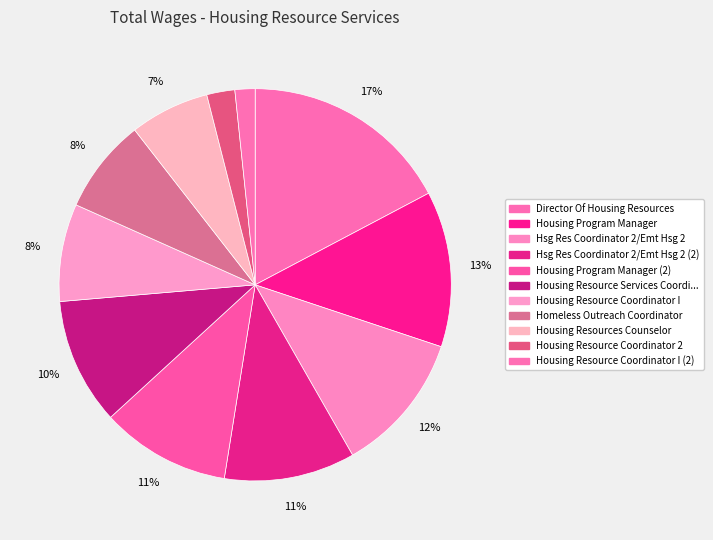

Rank the categories by value from highest to lowest.

Director Of Housing Resources, Housing Program Manager, Hsg Res Coordinator 2/Emt Hsg 2, Hsg Res Coordinator 2/Emt Hsg 2 (2), Housing Program Manager (2), Housing Resource Services Coordinator 2, Housing Resource Coordinator I, Homeless Outreach Coordinator, Housing Resources Counselor, Housing Resource Coordinator 2, Housing Resource Coordinator I (2)